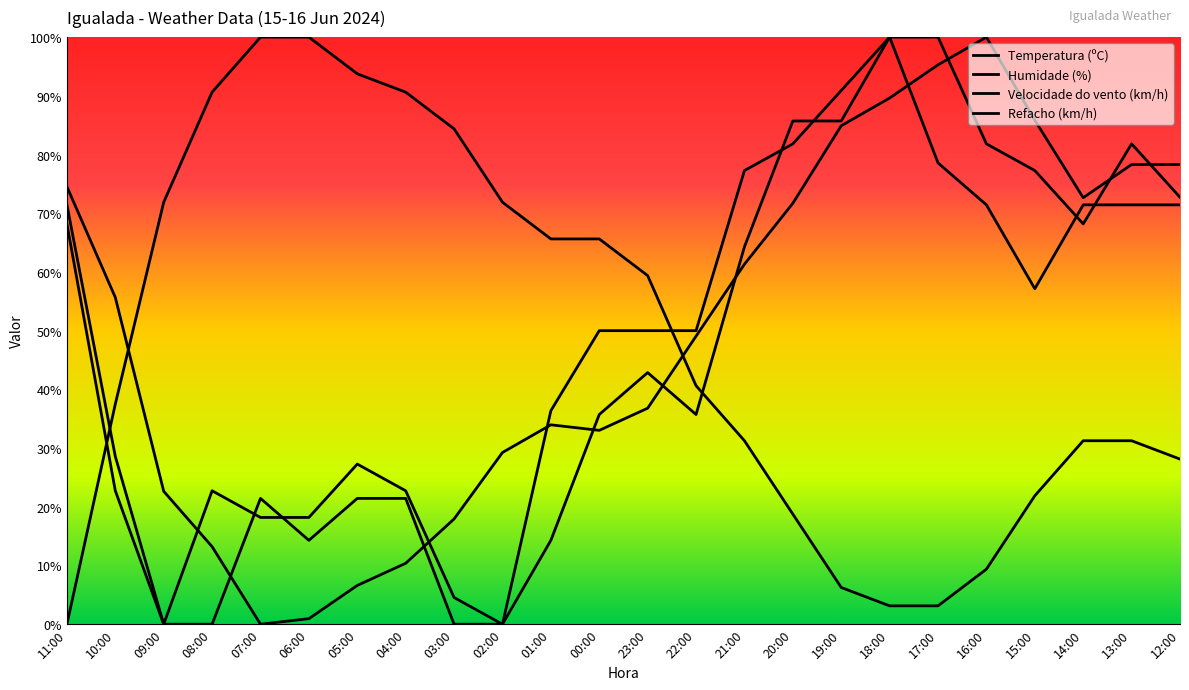

At which category does Temperatura (ºC) reach its first local valley?

07:00